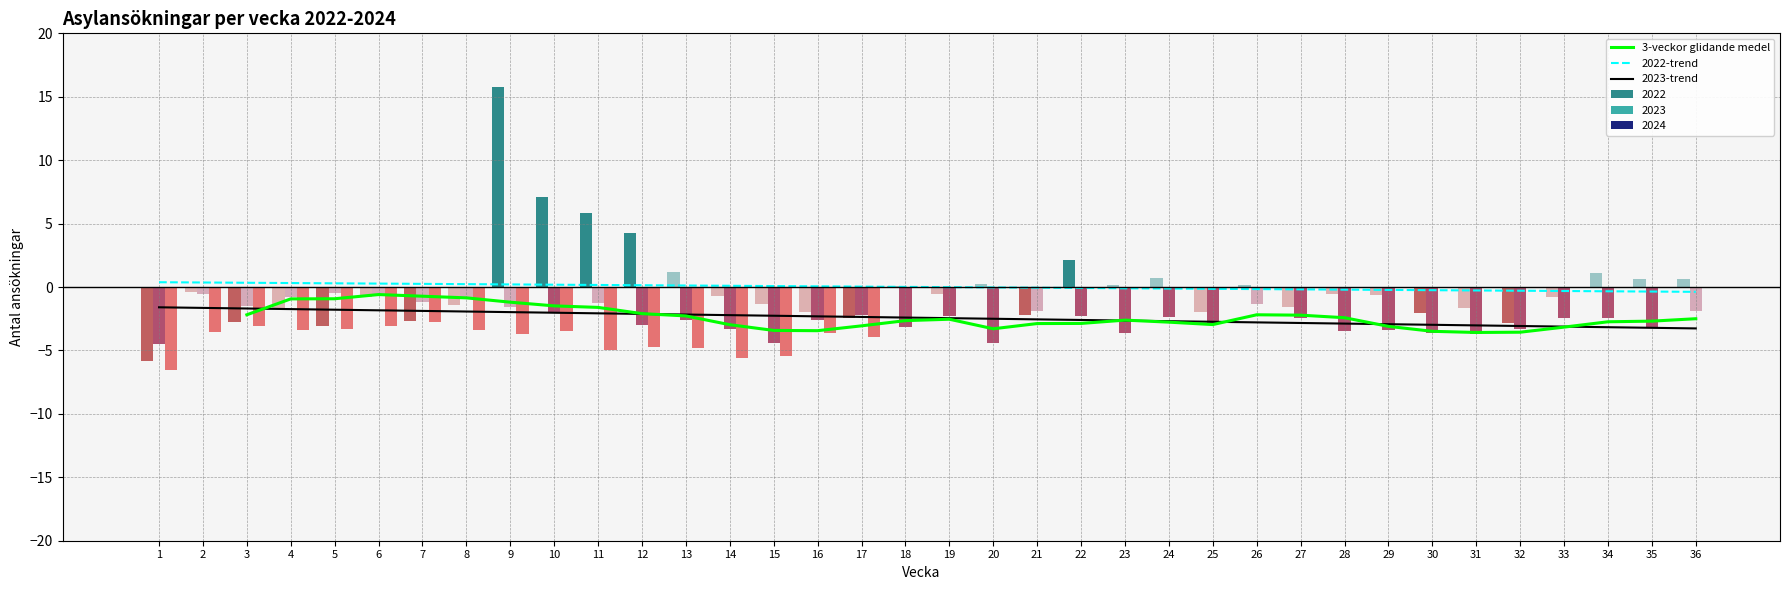

How many data points in 3-veckor glidande medel are above -2?

8